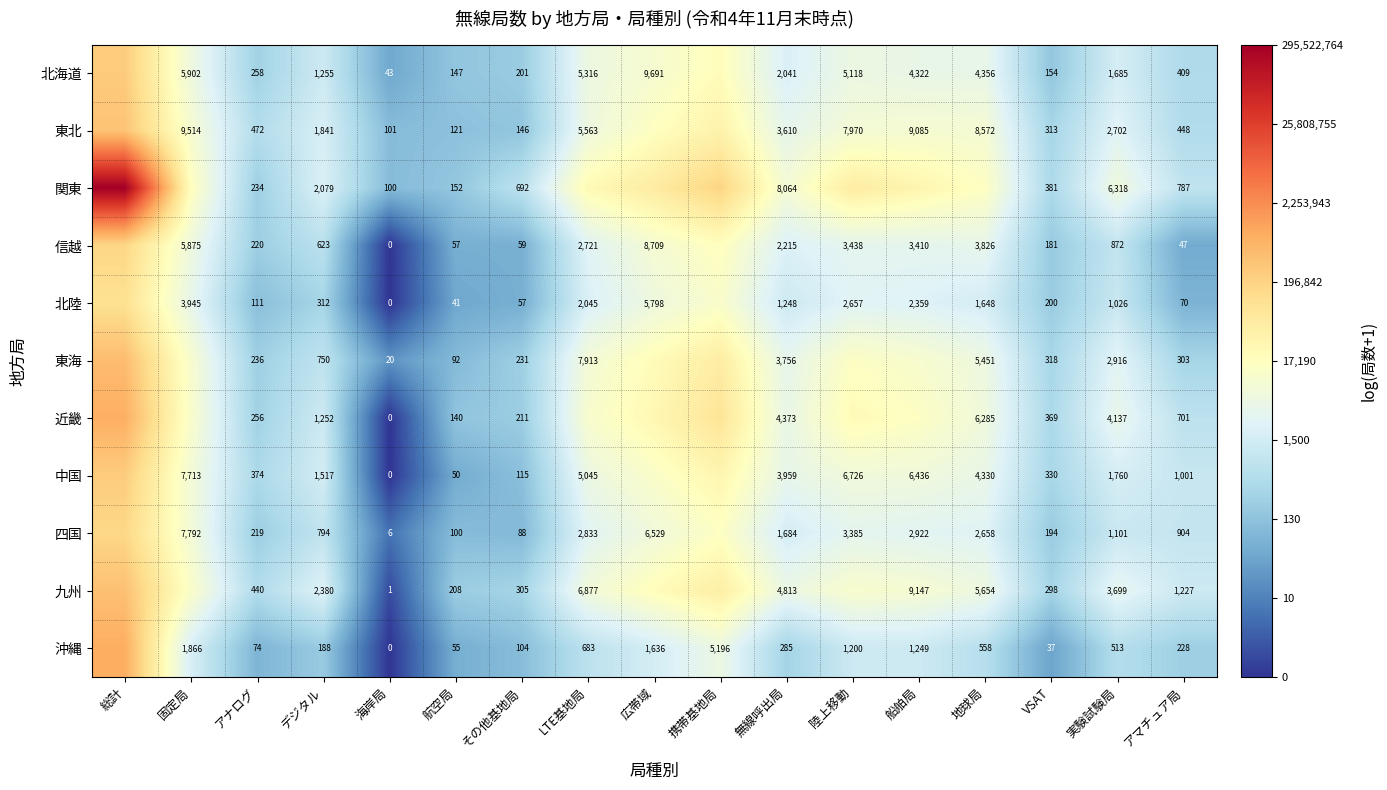

Which has a higher value, 無線呼出局 or 実験試験局?

無線呼出局